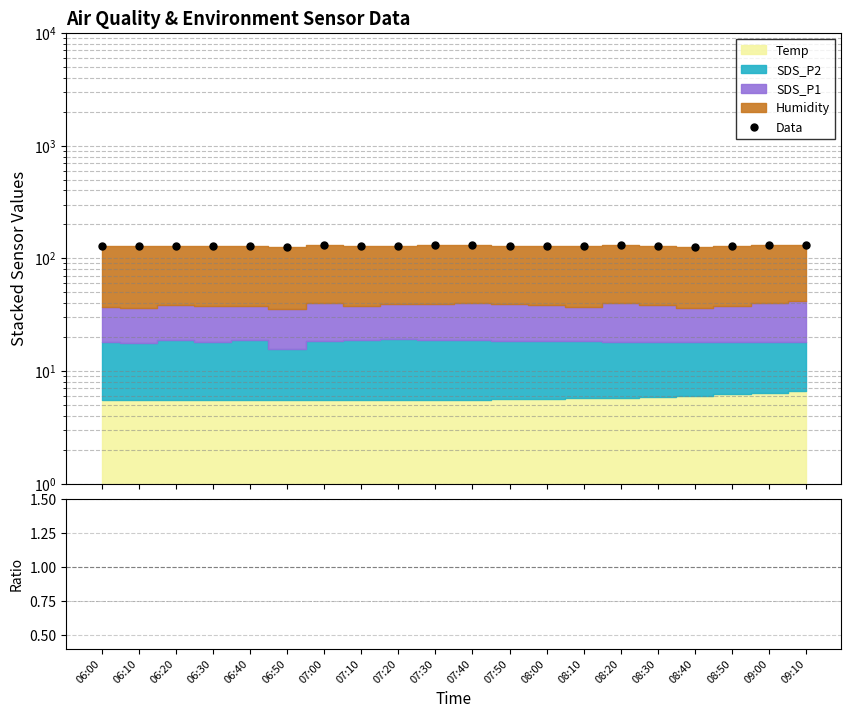

The Data series shows 61.9 at 07:30. True or false?

False